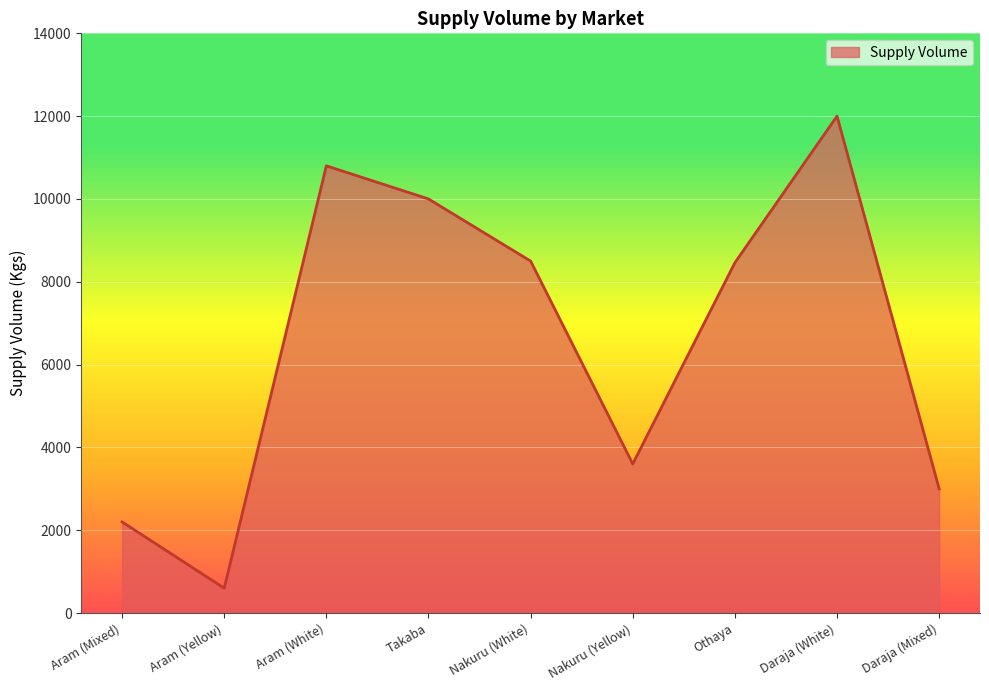

The chart shows a value of 600 at Aram (Yellow). True or false?

True